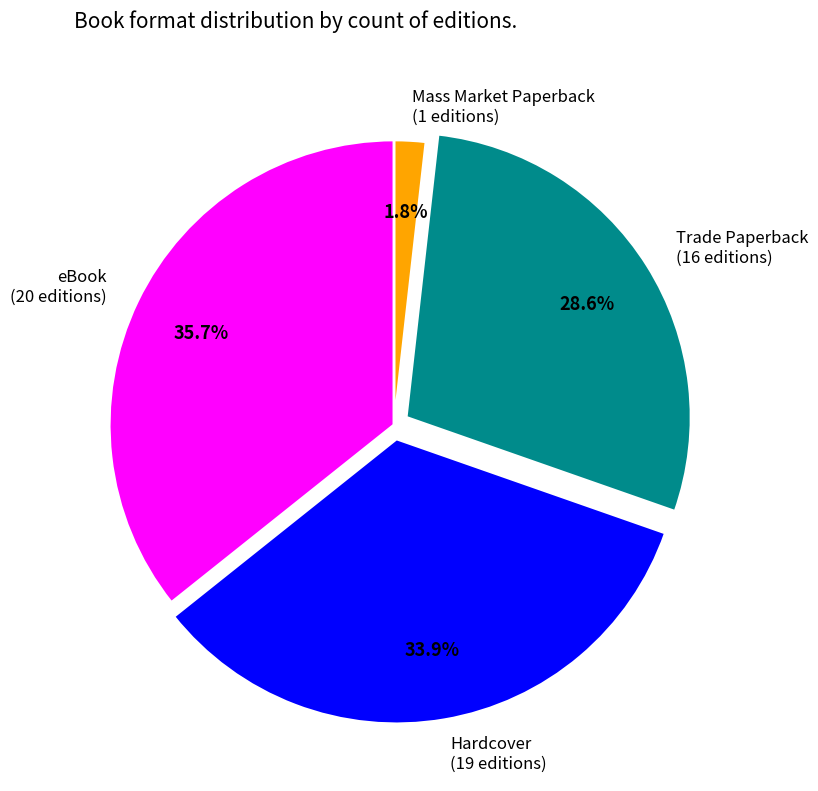

How many slices are in this pie chart?

4